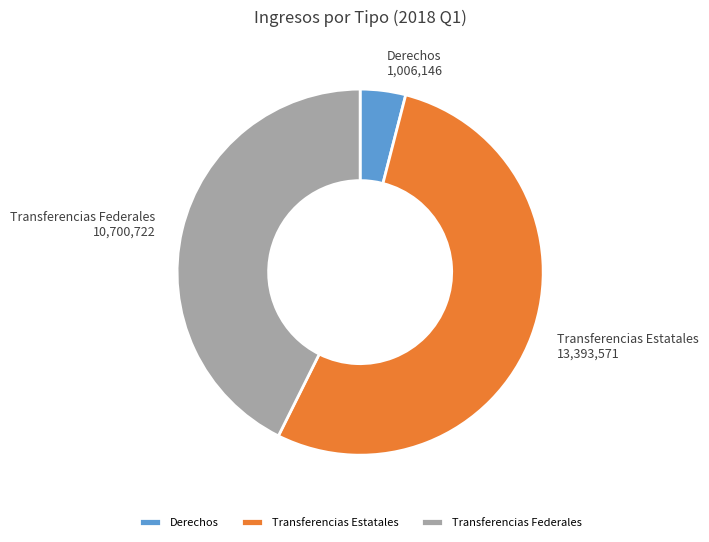

How many segments does this pie chart have?

3